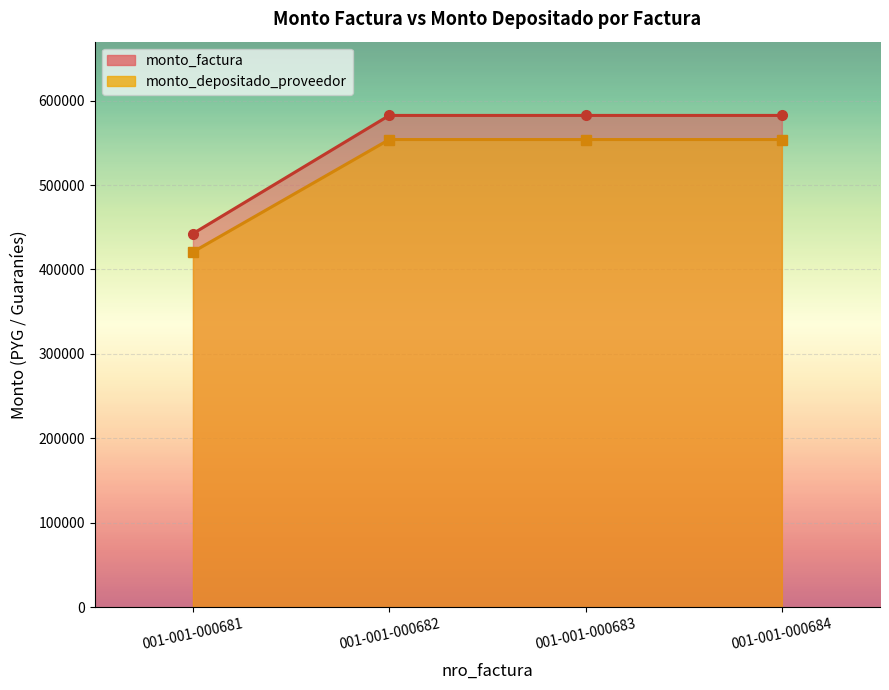

At how many categories does at least one series exceed 444896?

3